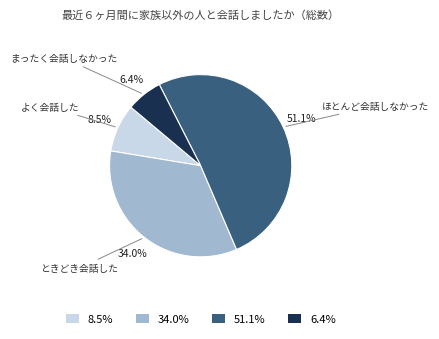

Between 51.1% and 6.4%, which is larger?

51.1%